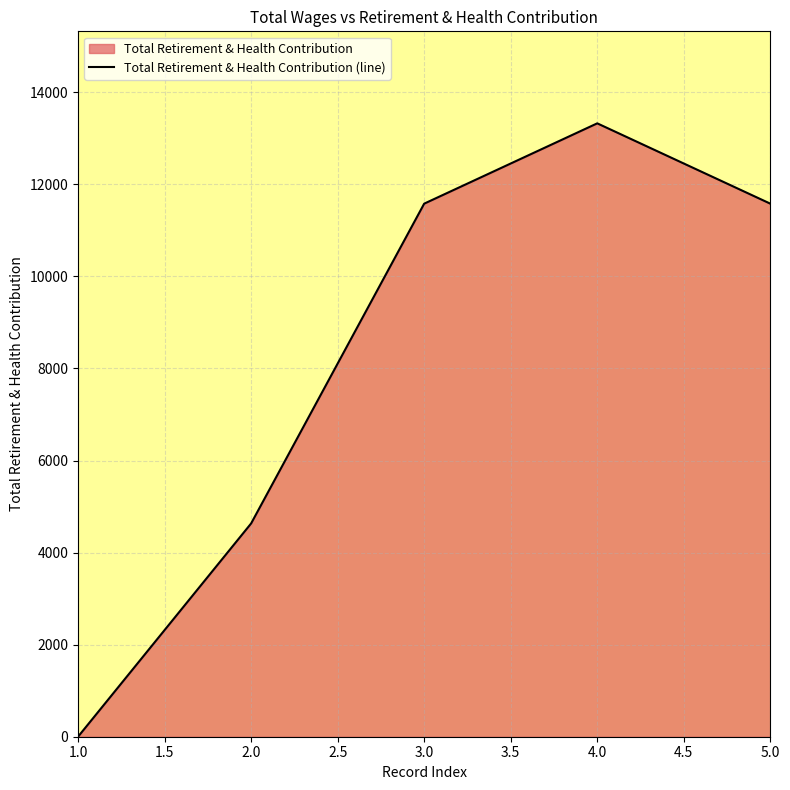

How many categories are shown in the chart?

5